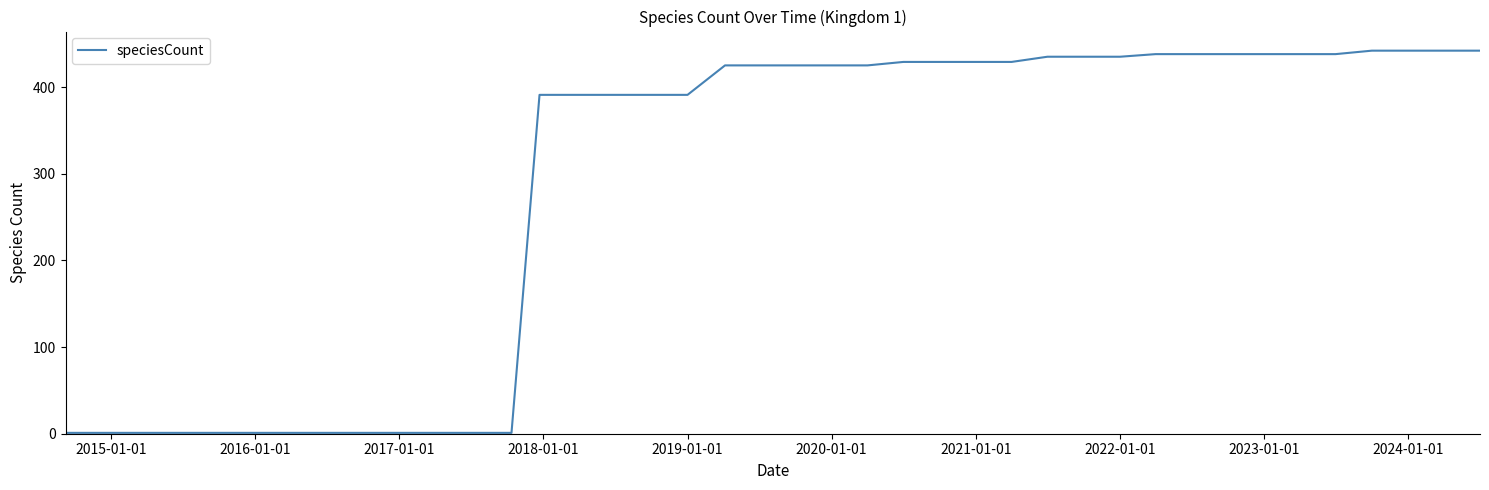

What is the maximum value shown in the chart?

442